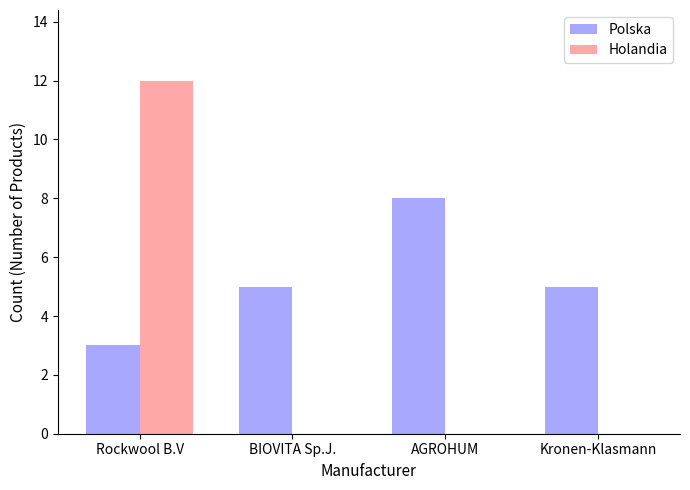

The value of Holandia at AGROHUM is -6. True or false?

False